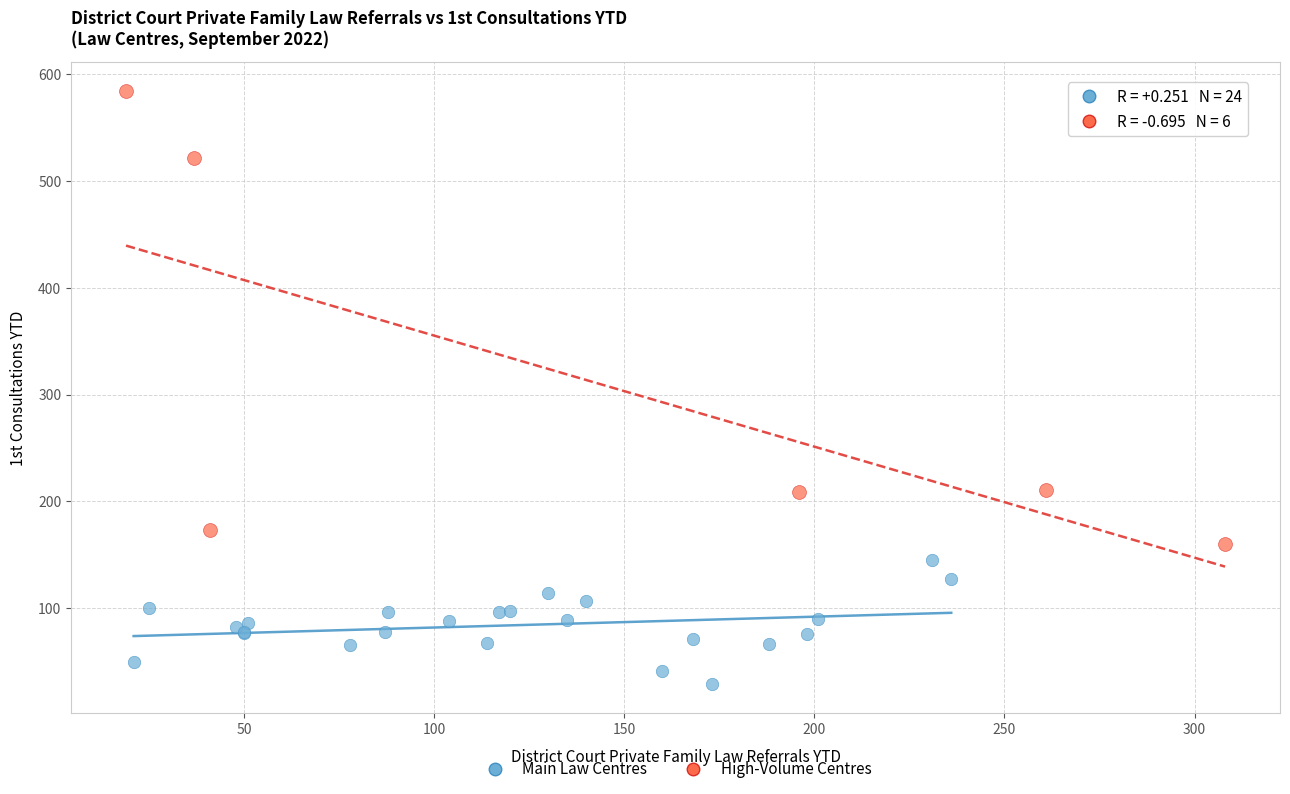

Which series contains the highest Y value?

High-Volume Centres